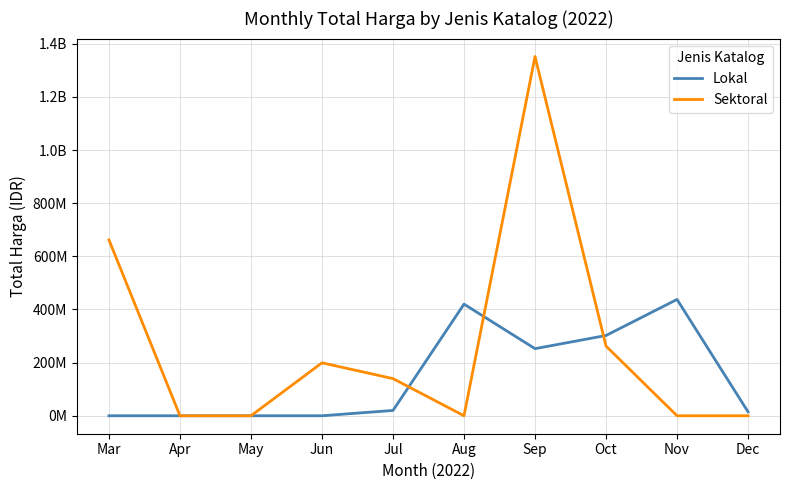

What are all the series names shown in the legend?

Lokal, Sektoral